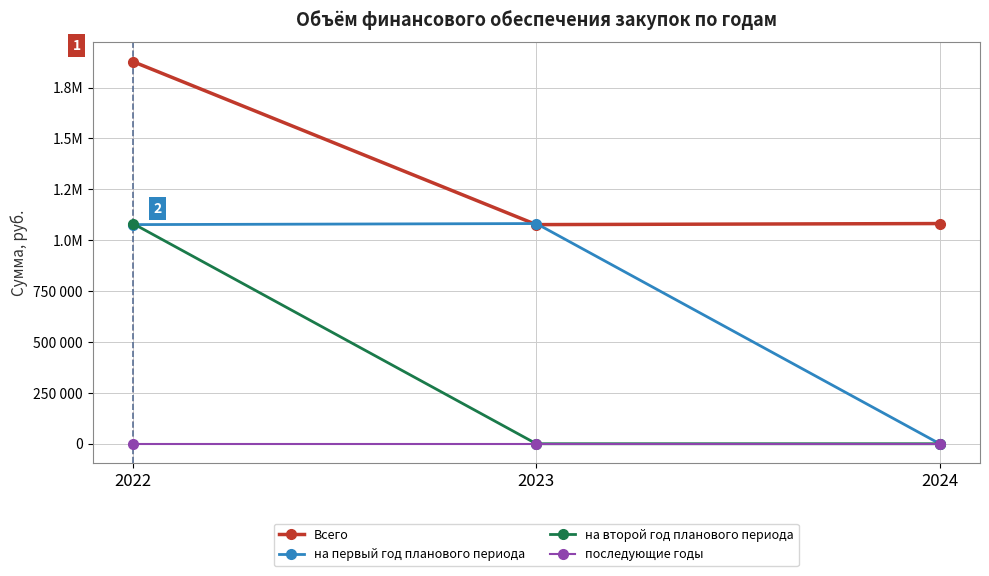

What is the difference between the maximum and minimum values in the на второй год планового периода series?

1081700